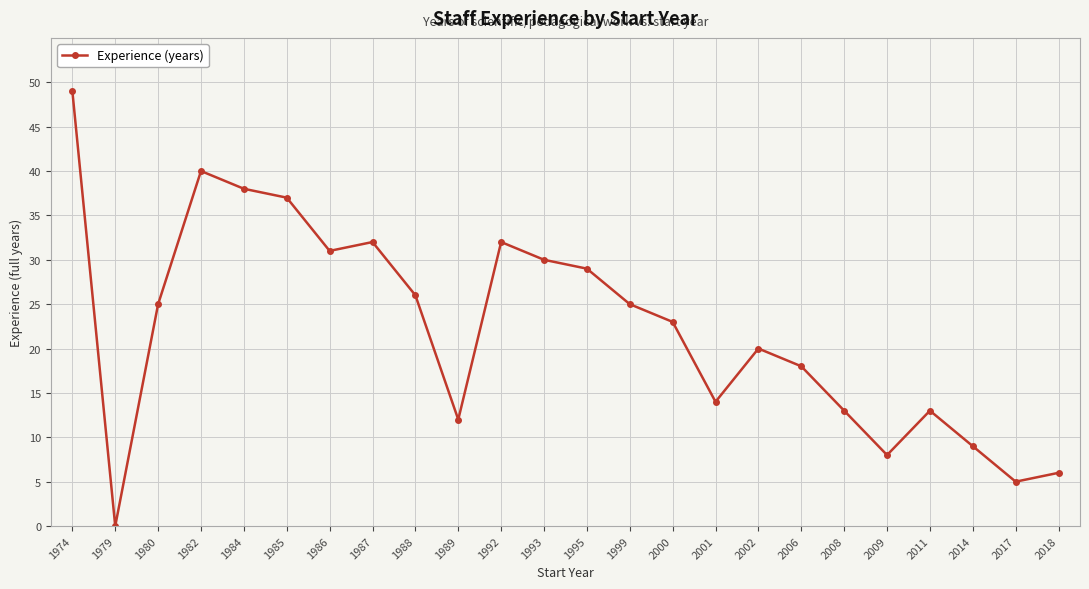

At which label does the data first exceed 25?

1974